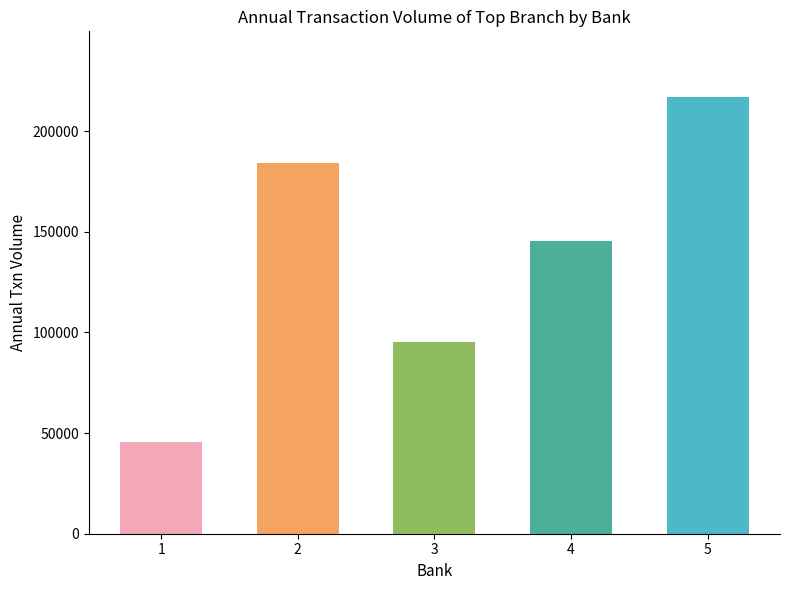

What is the sum of the values at 4 and 3?

240318